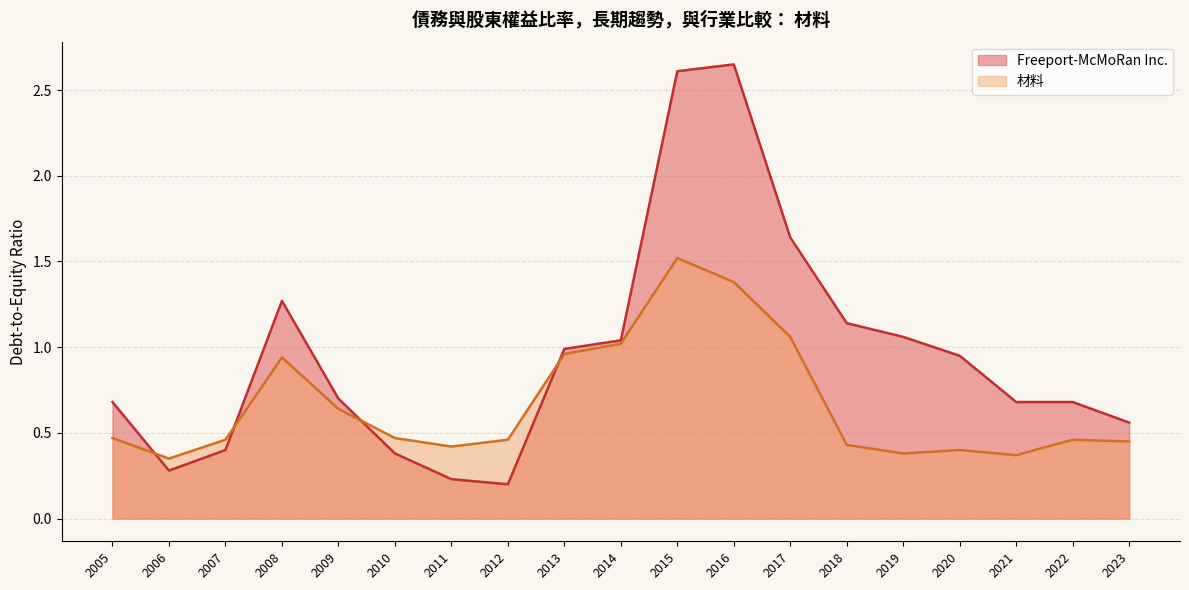

True or false: 材料 and Freeport-McMoRan Inc. intersect in this chart.

True